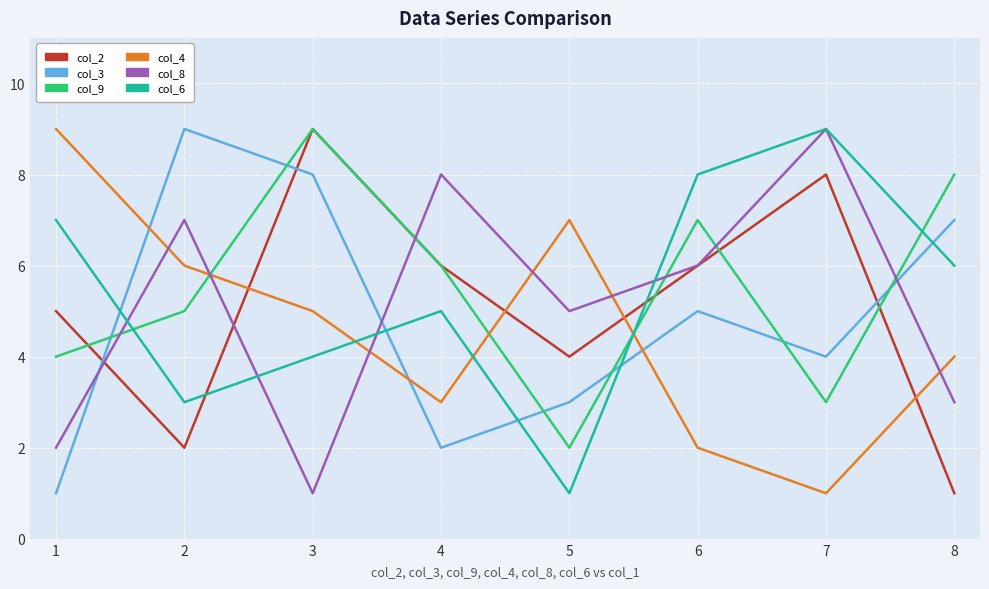

What is the difference between the maximum and minimum values in the col_6 series?

8